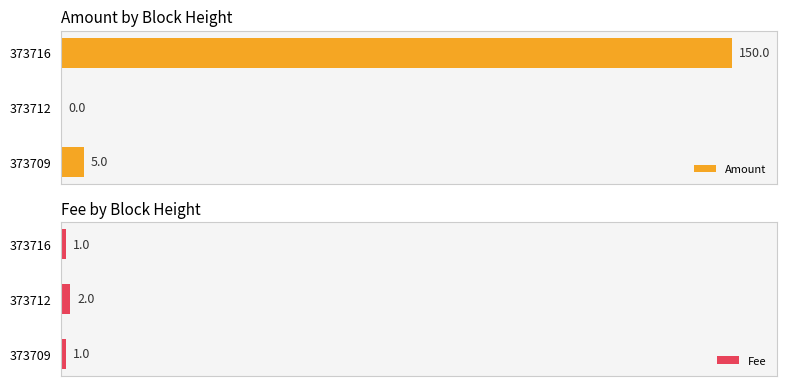

Does the chart contain any negative values?

No